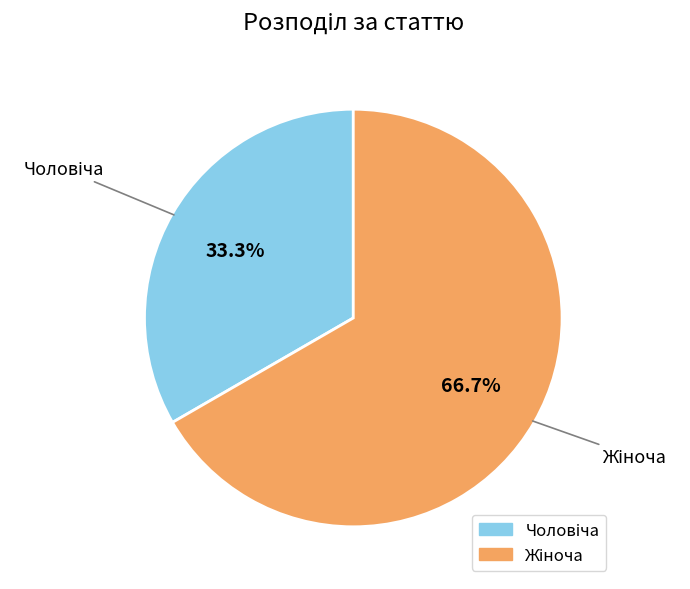

Does any single category account for the majority?

Yes